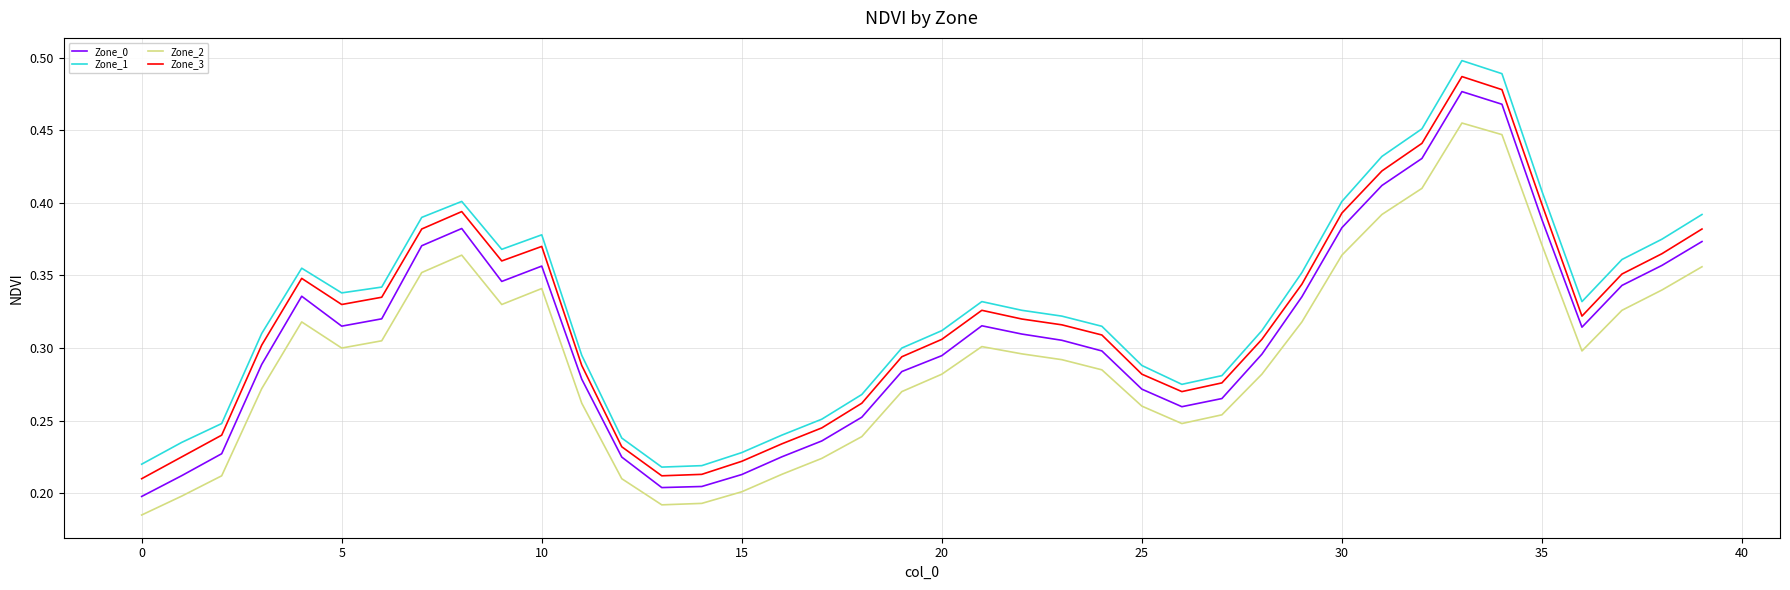

True or false: Zone_0 and Zone_1 cross at least once.

False